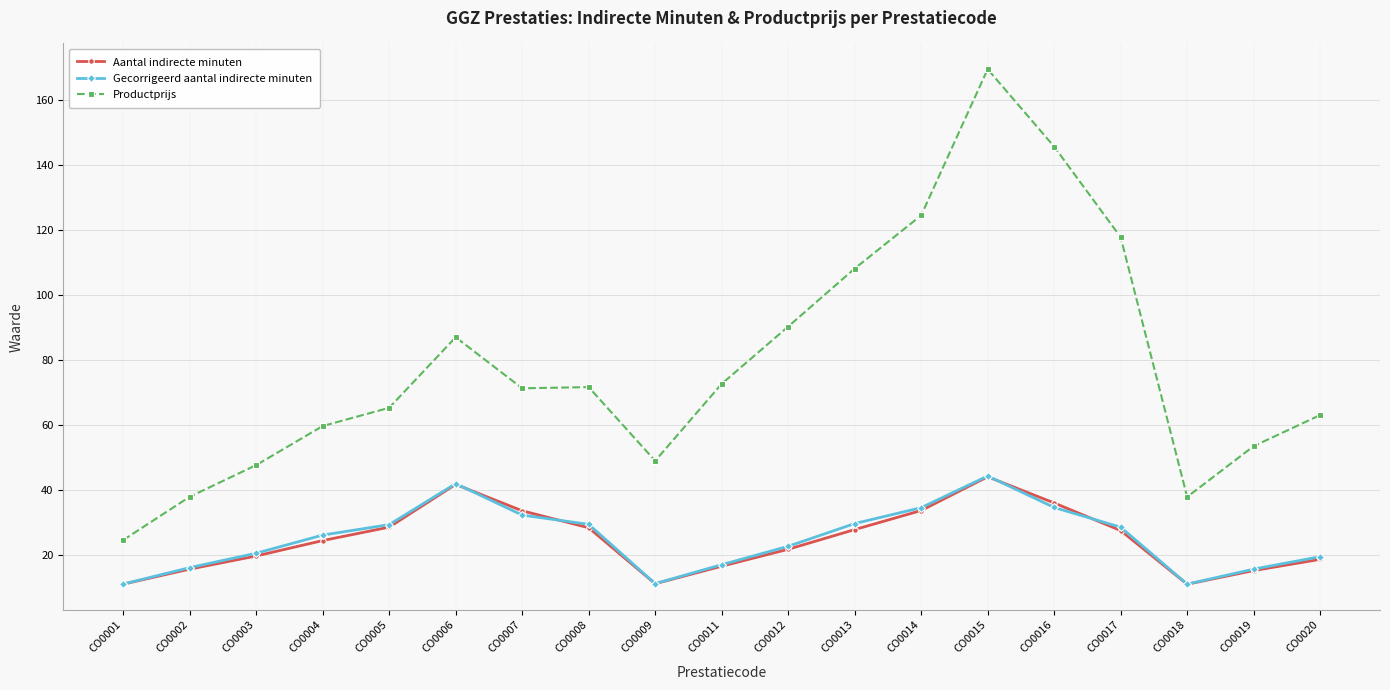

Does the chart display data point markers on the line(s)?

Yes